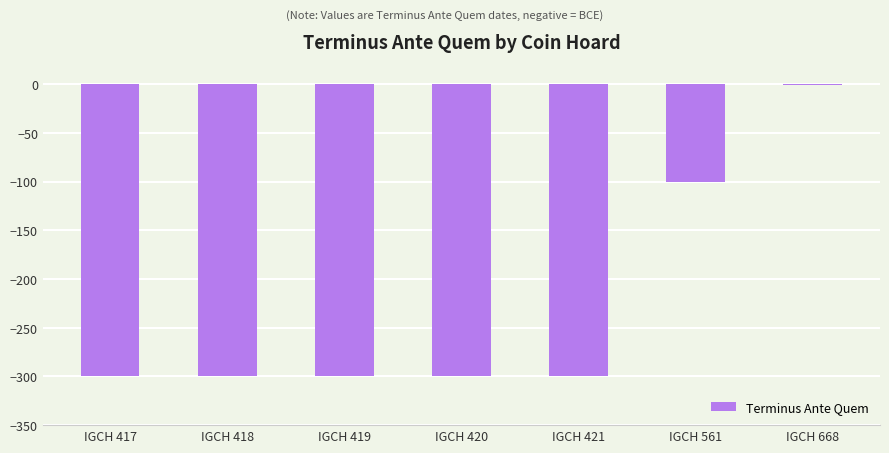

Which category has the highest value across all series?

IGCH 668